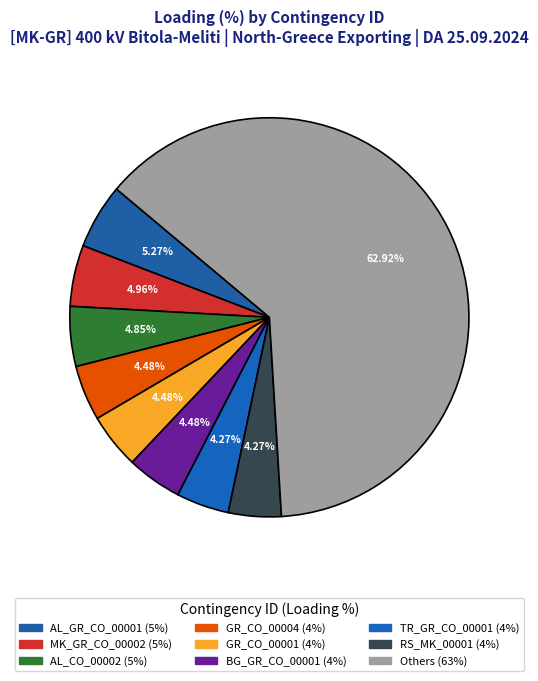

Does any single category account for the majority?

Yes